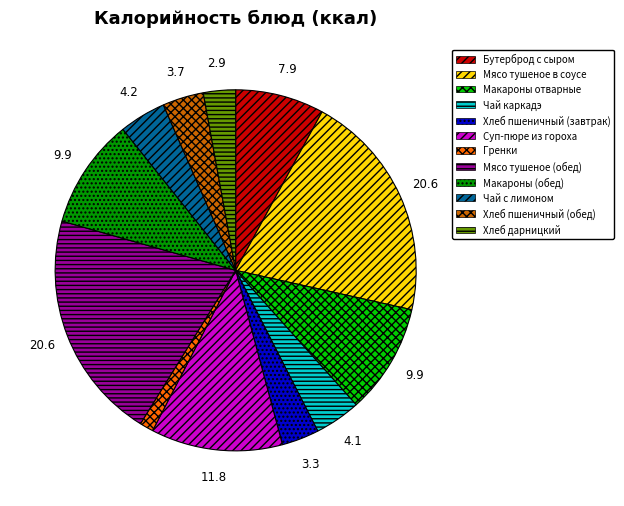

Which has a higher value, Чай с лимоном or Мясо тушеное (обед)?

Мясо тушеное (обед)